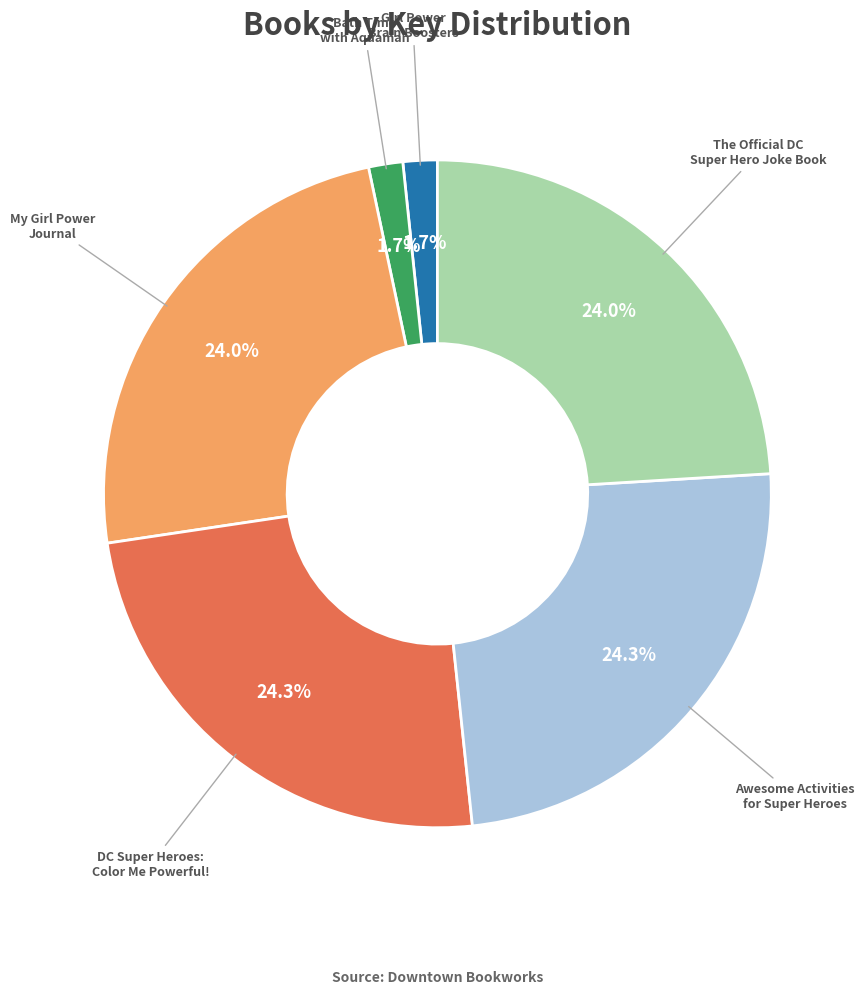

Count the number of slices in the pie.

6